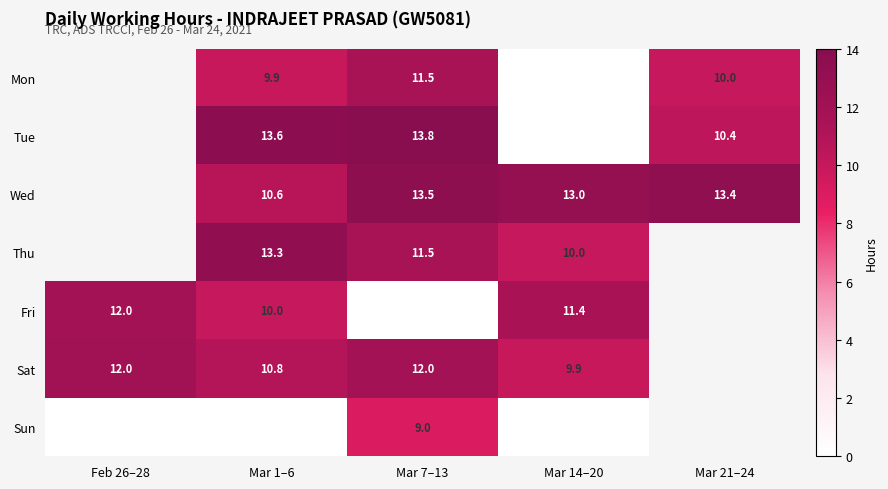

How many data points in Wed are above 10?

4